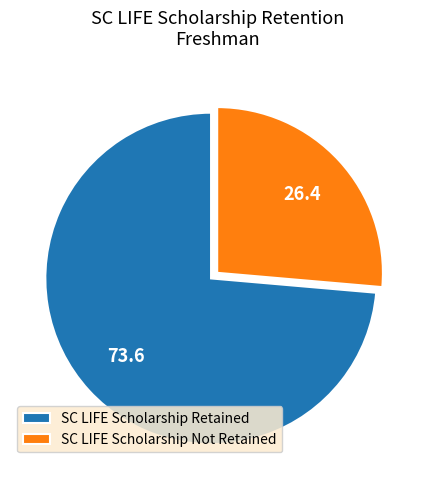

What is the ratio of the value at SC LIFE Scholarship Not Retained to the value at SC LIFE Scholarship Retained?

0.4